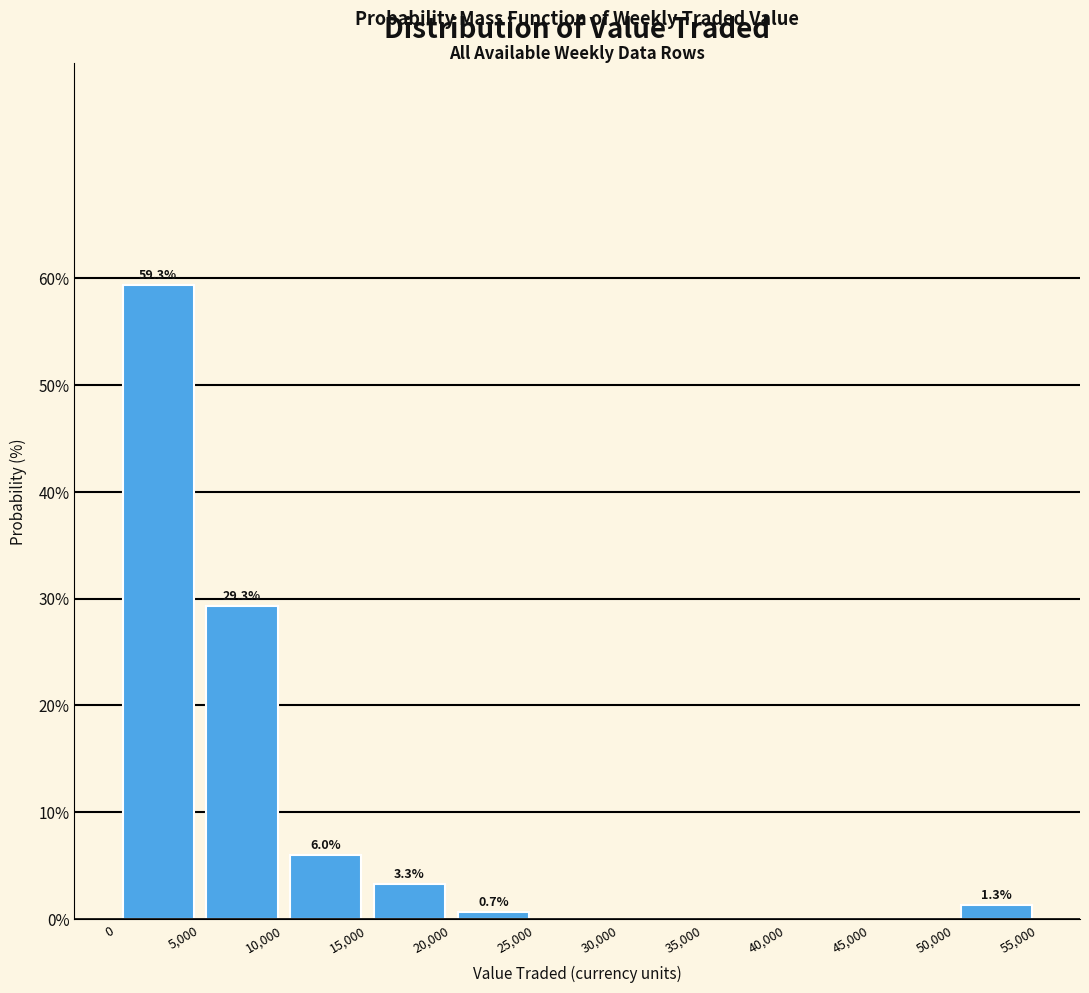

Over which range of the x-axis is the bar tallest?

0 to 5,000